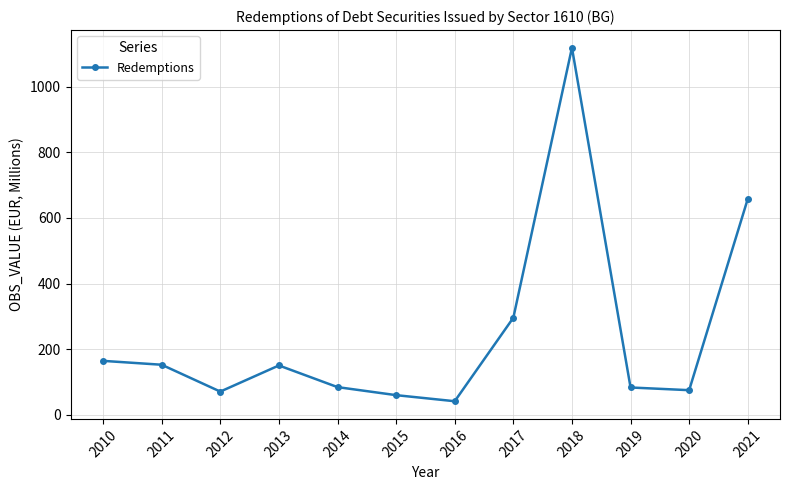

Does the chart have visible grid lines?

Yes